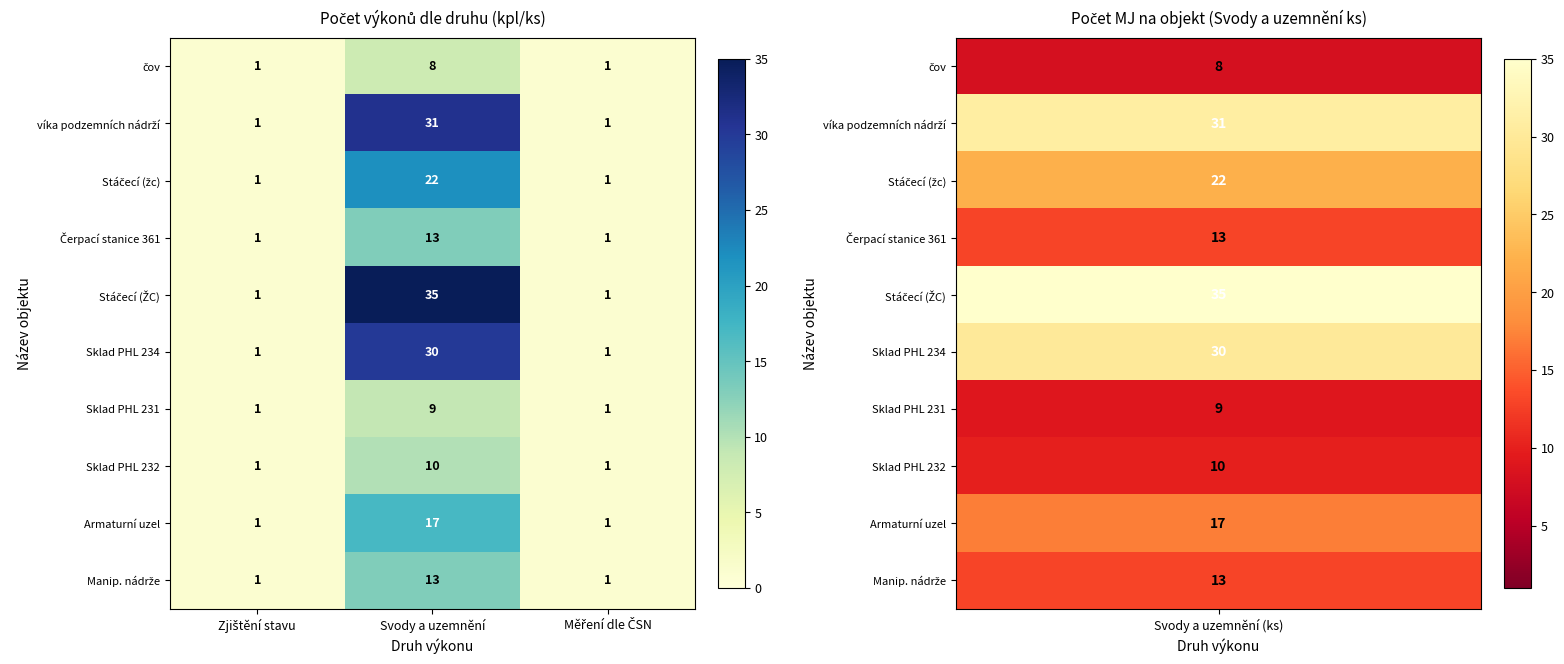

Read the Armaturní uzel value at Svody a uzemnění, to the nearest 5.

15